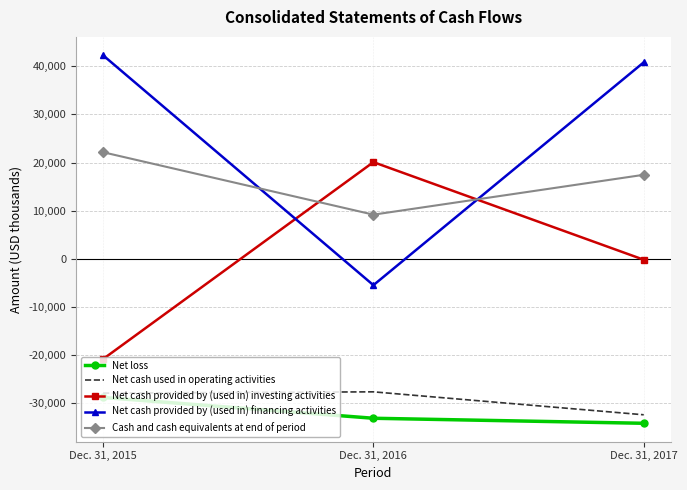

What are all the series names shown in the legend?

Net loss, Net cash used in operating activities, Net cash provided by (used in) investing activities, Net cash provided by (used in) financing activities, Cash and cash equivalents at end of period